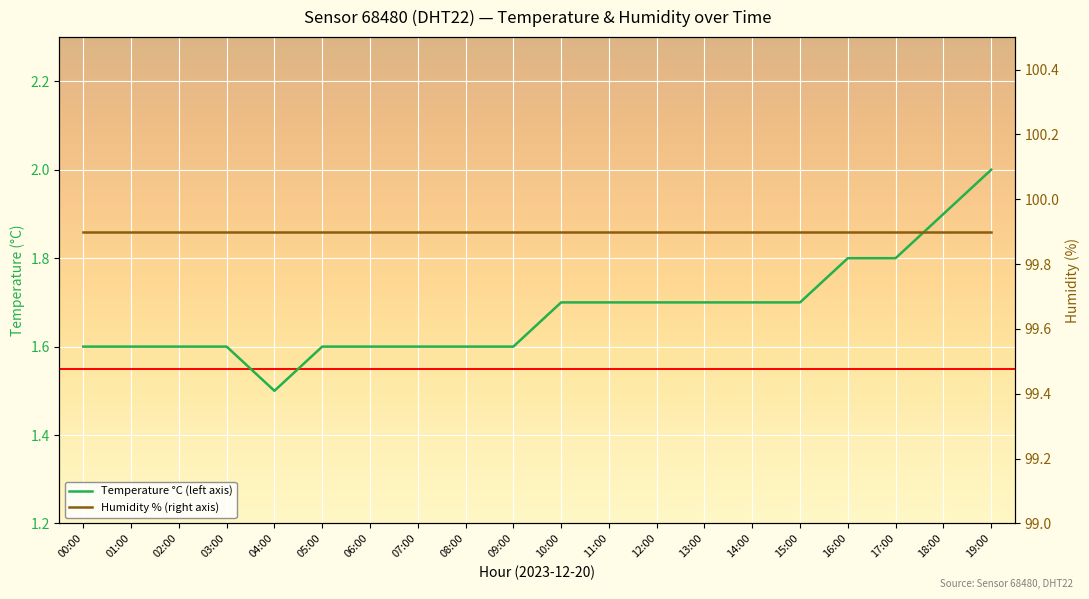

What is the difference between the maximum and minimum values in the Temperature °C (left axis) series?

0.5